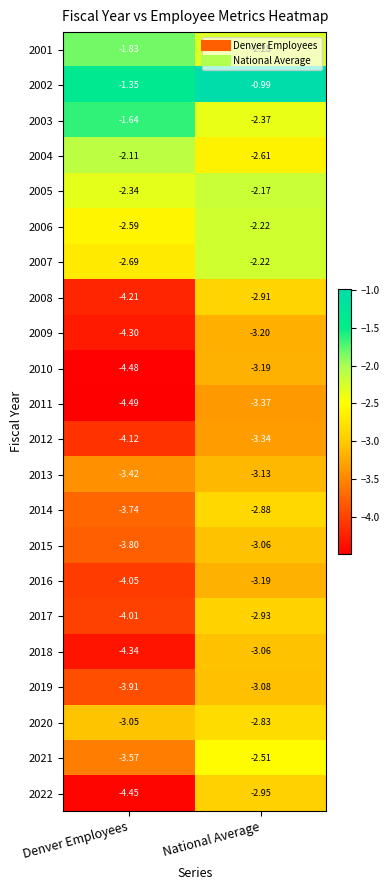

At which category is the sum across all series the highest?

National Average